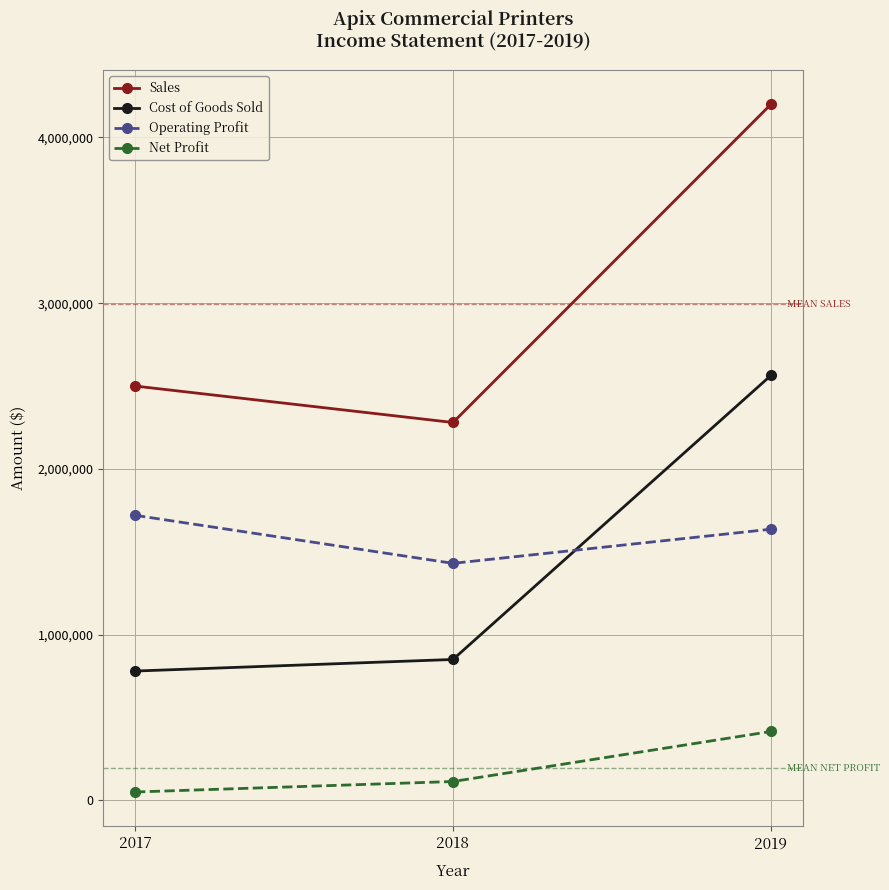

Which series has the largest range (max minus min)?

Sales